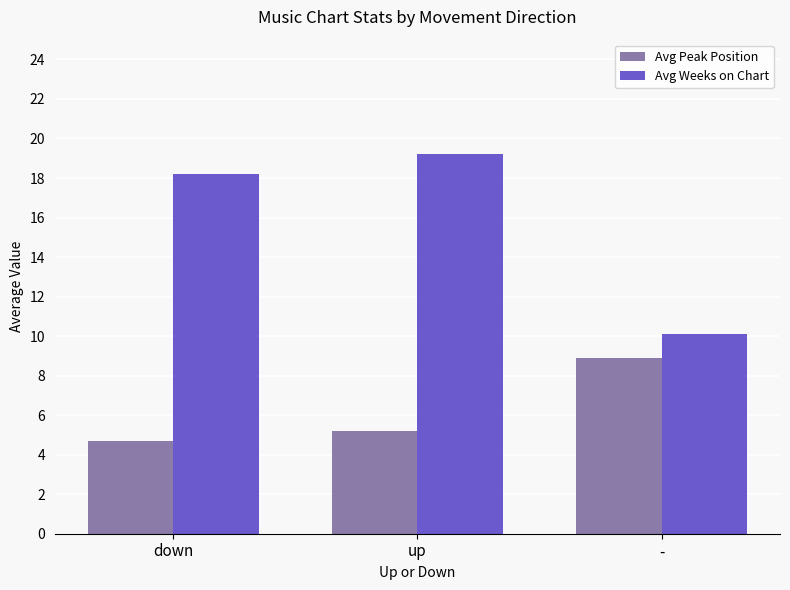

At how many categories does at least one series exceed 15?

2